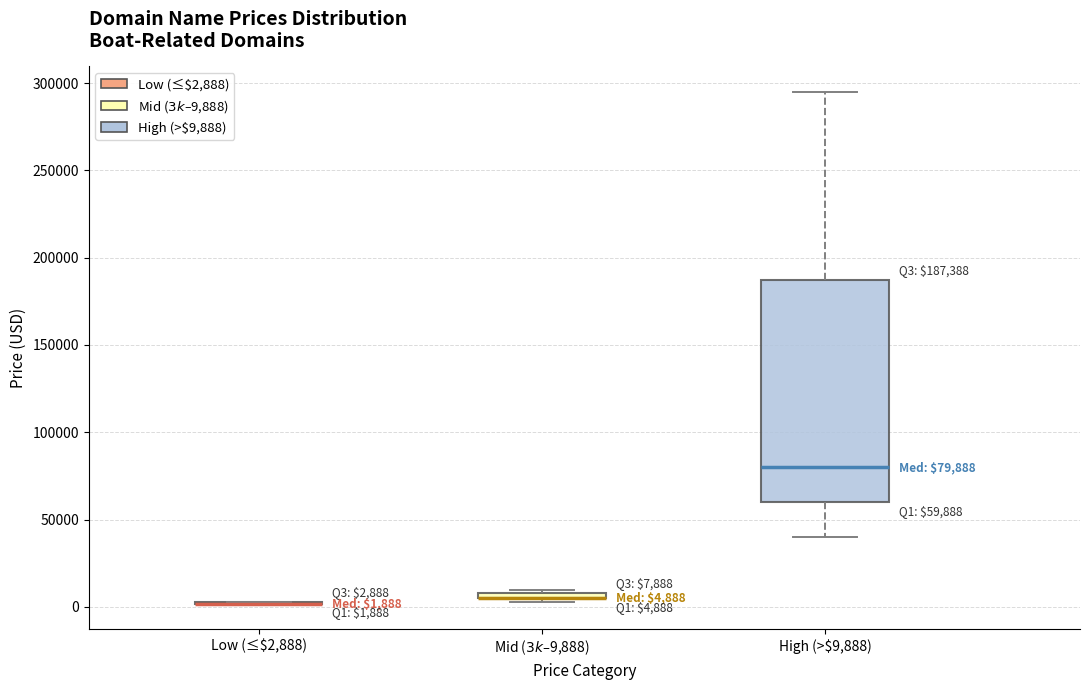

Comparing the boxes themselves (not the whiskers), which one is the tallest?

High (>$9,888)